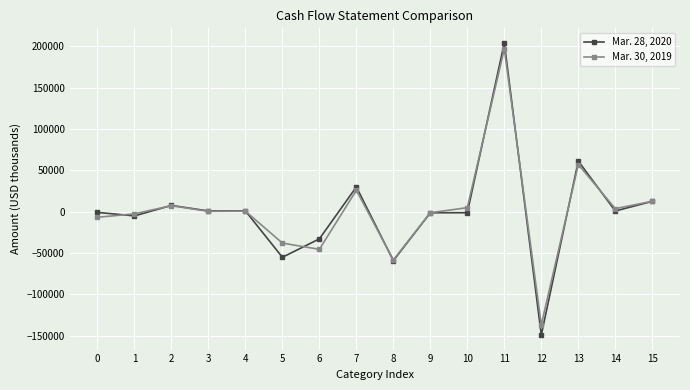

True or false: Mar. 28, 2020 has more than 1 interior local peaks.

True